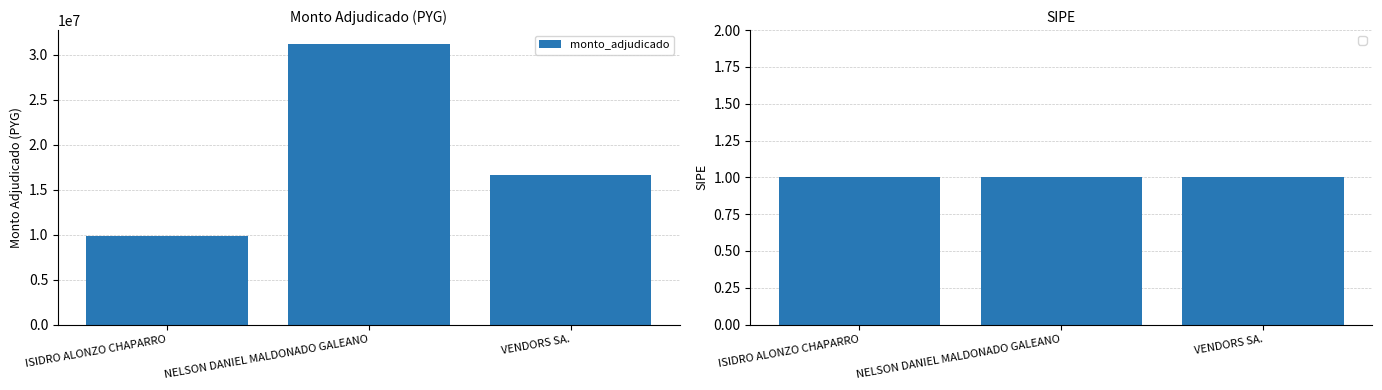

Where does the data first go above 16610100?

NELSON DANIEL MALDONADO GALEANO